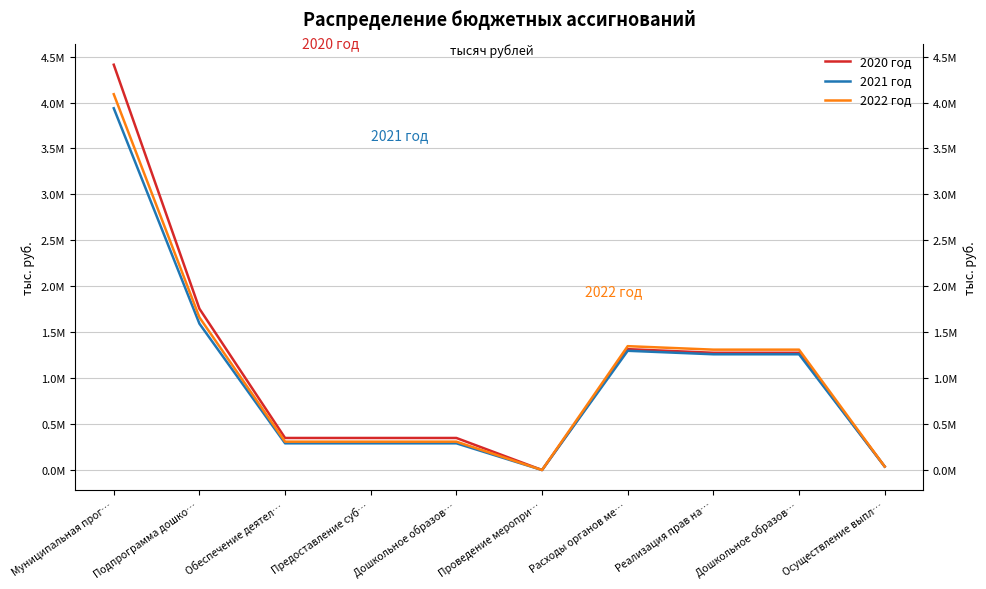

Rank the categories by 2022 год value from lowest to highest.

Проведение меропри…, Осуществление выпл…, Обеспечение деятел…, Предоставление суб…, Дошкольное образов…, Реализация прав на…, Дошкольное образов…, Расходы органов ме…, Подпрограмма дошко…, Муниципальная прог…